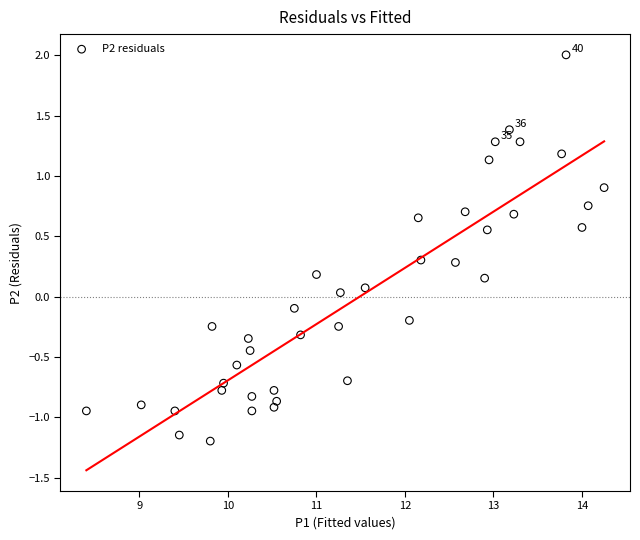

What is the range of Y values (max minus min)?

3.2